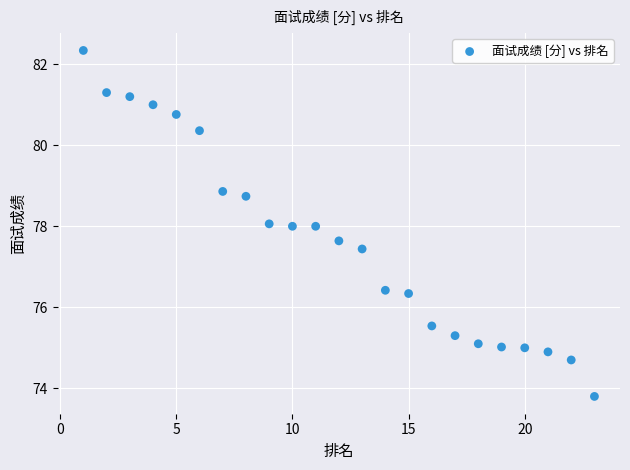

What is the range of Y values (max minus min)?

8.5